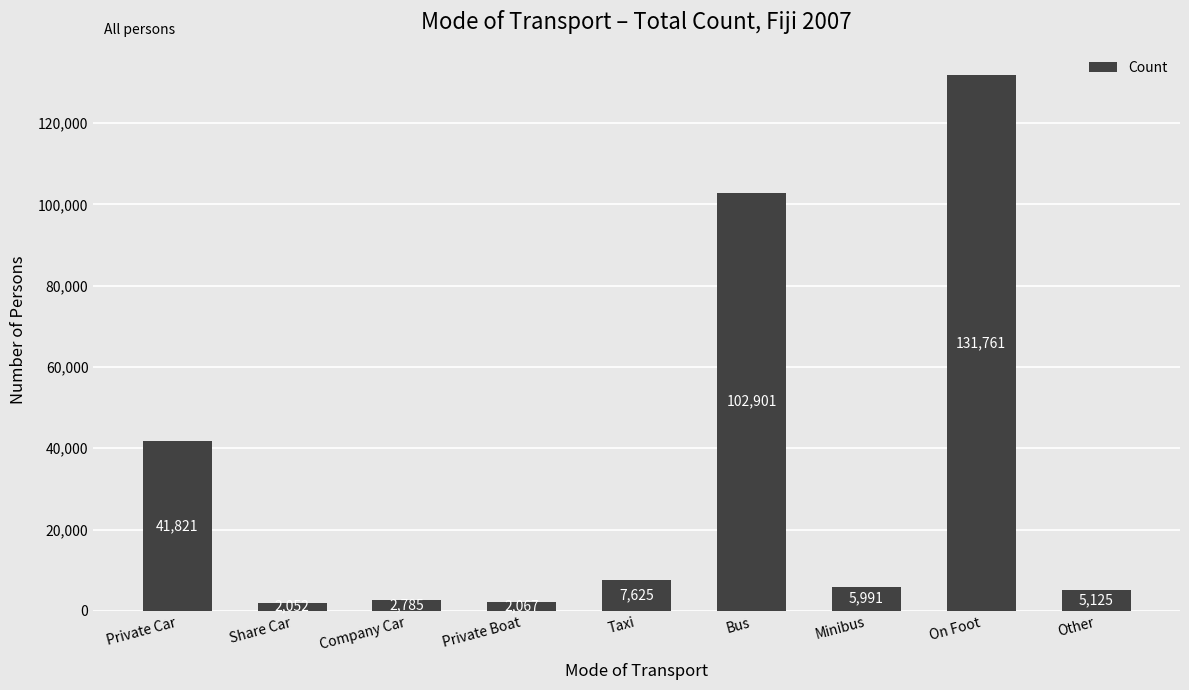

Reading right to left, what are all the values shown in this chart?

5125	131761	5991	102901	7625	2067	2785	2052	41821